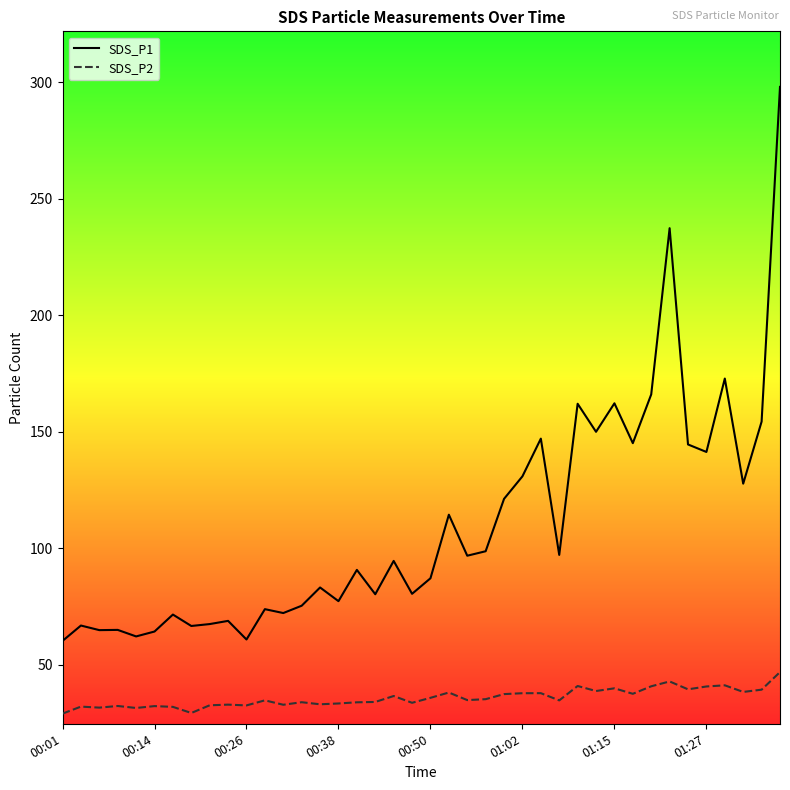

Which series has the widest spread of values?

SDS_P1